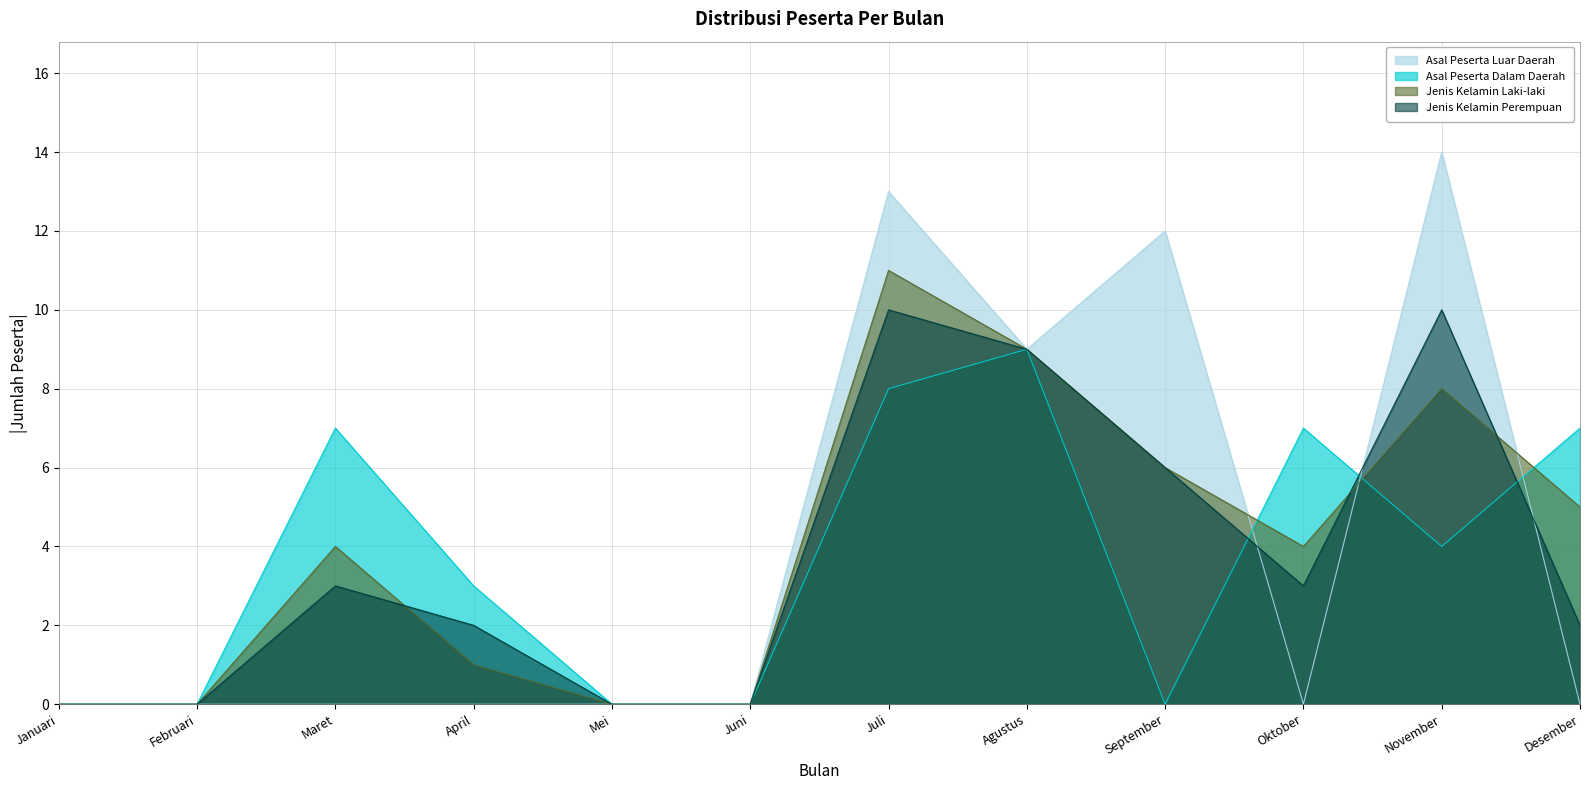

At which category is the sum across all series the highest?

Juli